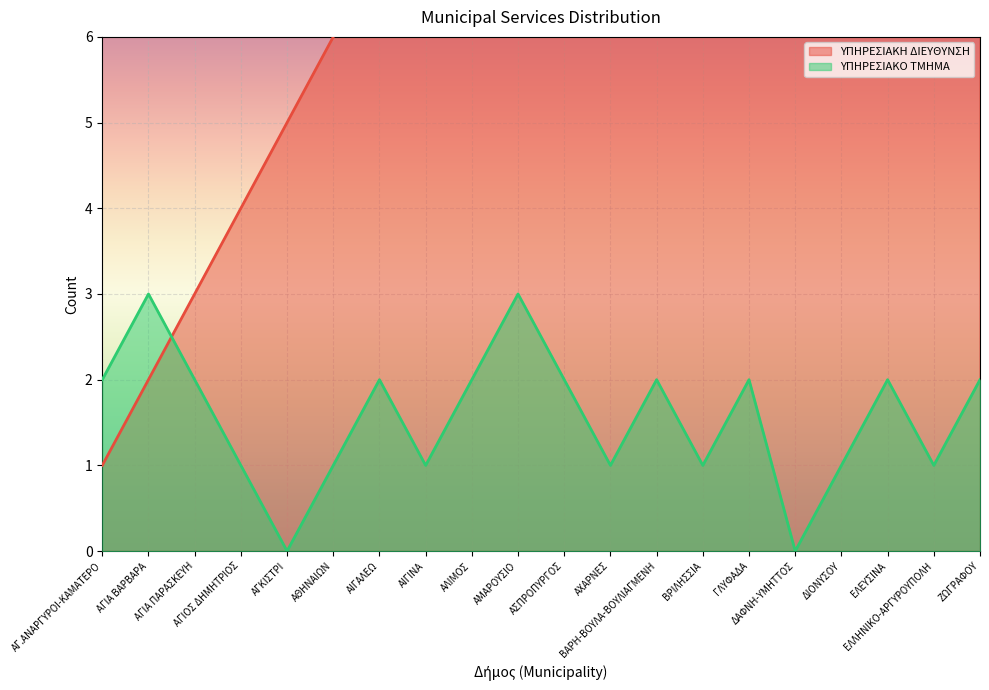

What are all the series names shown in the legend?

ΥΠΗΡΕΣΙΑΚΗ ΔΙΕΥΘΥΝΣΗ, ΥΠΗΡΕΣΙΑΚΟ ΤΜΗΜΑ